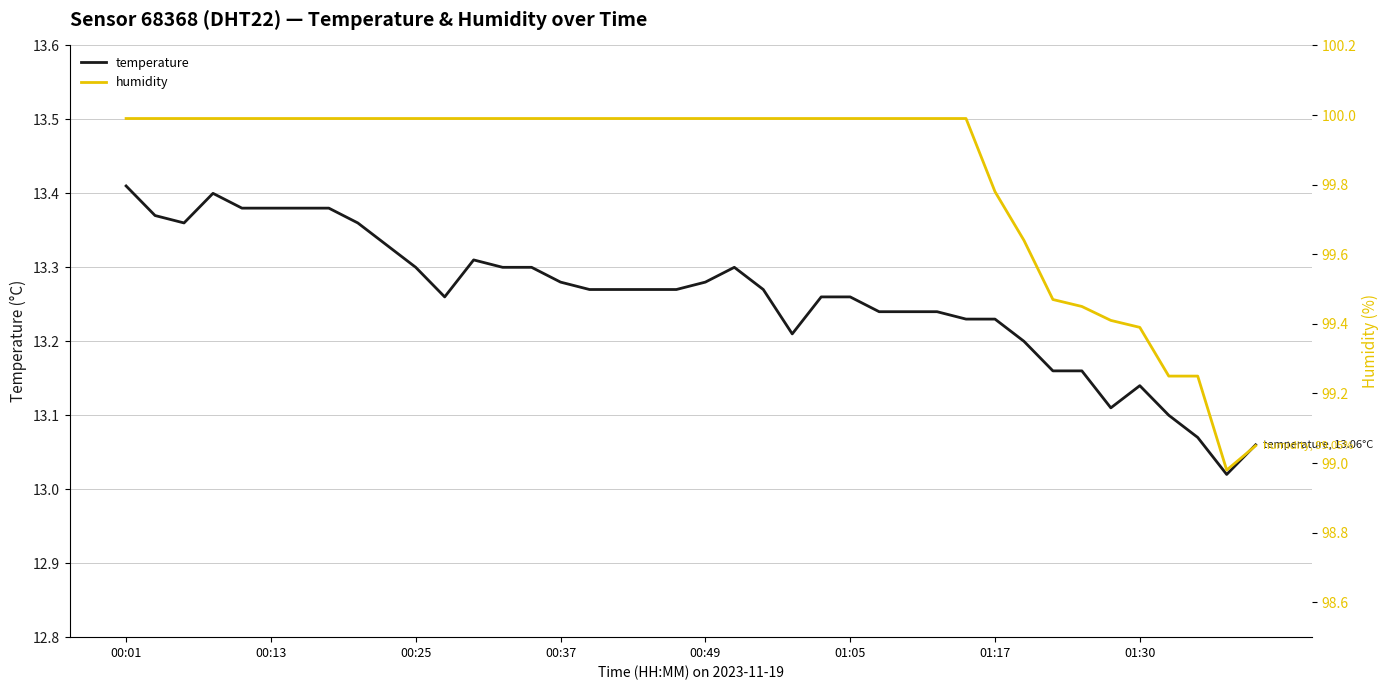

Reading left to right, transcribe all the data shown in this chart.

temperature: 13.4	13.4	13.4	13.4	13.4	13.4	13.4	13.4	13.4	13.3	13.3	13.3	13.3	13.3	13.3	13.3	13.3	13.3	13.3	13.3	13.3	13.3	13.3	13.2	13.3	13.3	13.2	13.2	13.2	13.2	13.2	13.2	13.2	13.2	13.1	13.1	13.1	13.1	13.0	13.1
humidity: 100.0	100.0	100.0	100.0	100.0	100.0	100.0	100.0	100.0	100.0	100.0	100.0	100.0	100.0	100.0	100.0	100.0	100.0	100.0	100.0	100.0	100.0	100.0	100.0	100.0	100.0	100.0	100.0	100.0	100.0	99.8	99.6	99.5	99.5	99.4	99.4	99.2	99.2	99.0	99.0